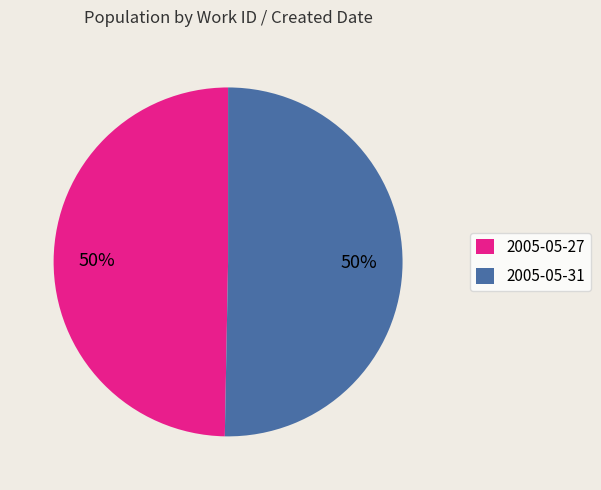

True or false: 2005-05-31 accounts for 50% of the total.

True